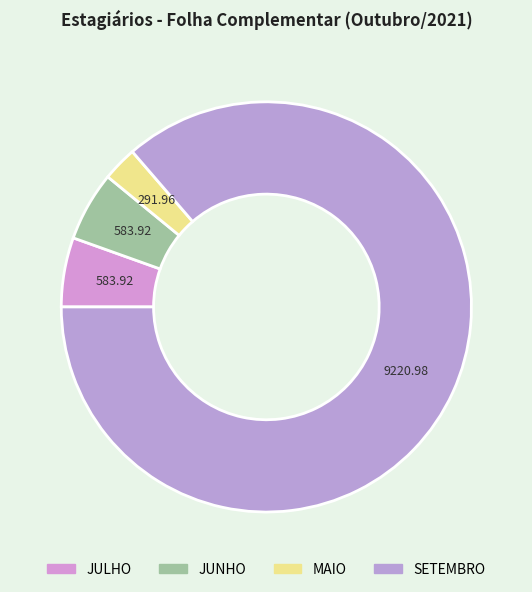

Rank the categories by value from lowest to highest.

MAIO, JULHO, JUNHO, SETEMBRO